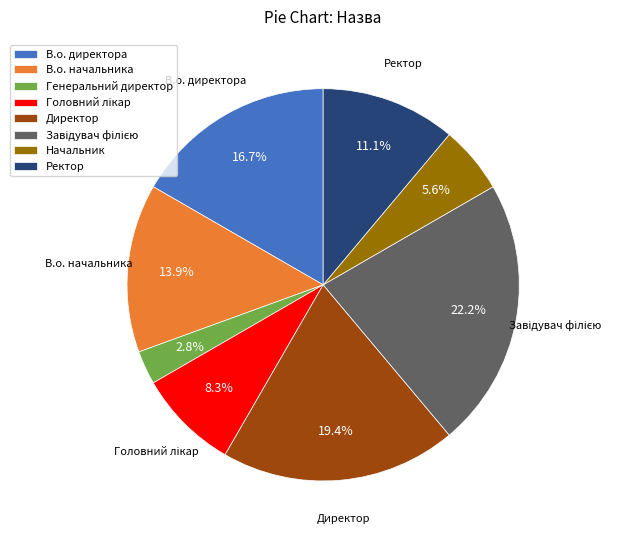

How many slices are in this pie chart?

8